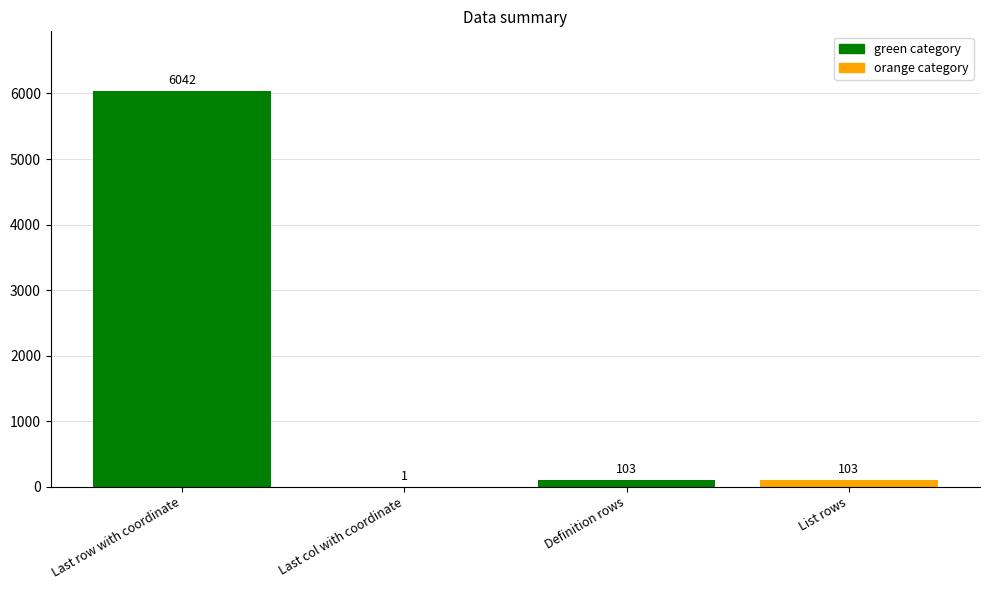

Reading left to right, list all the values displayed in this chart.

6042	1	103	103